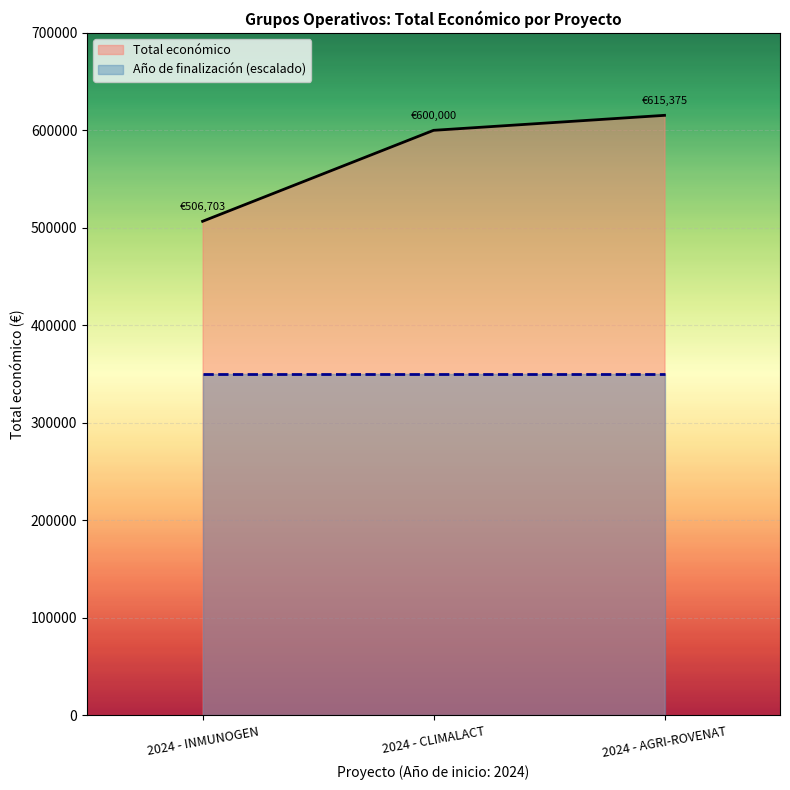

How many values are between 506703 and 615375?

3